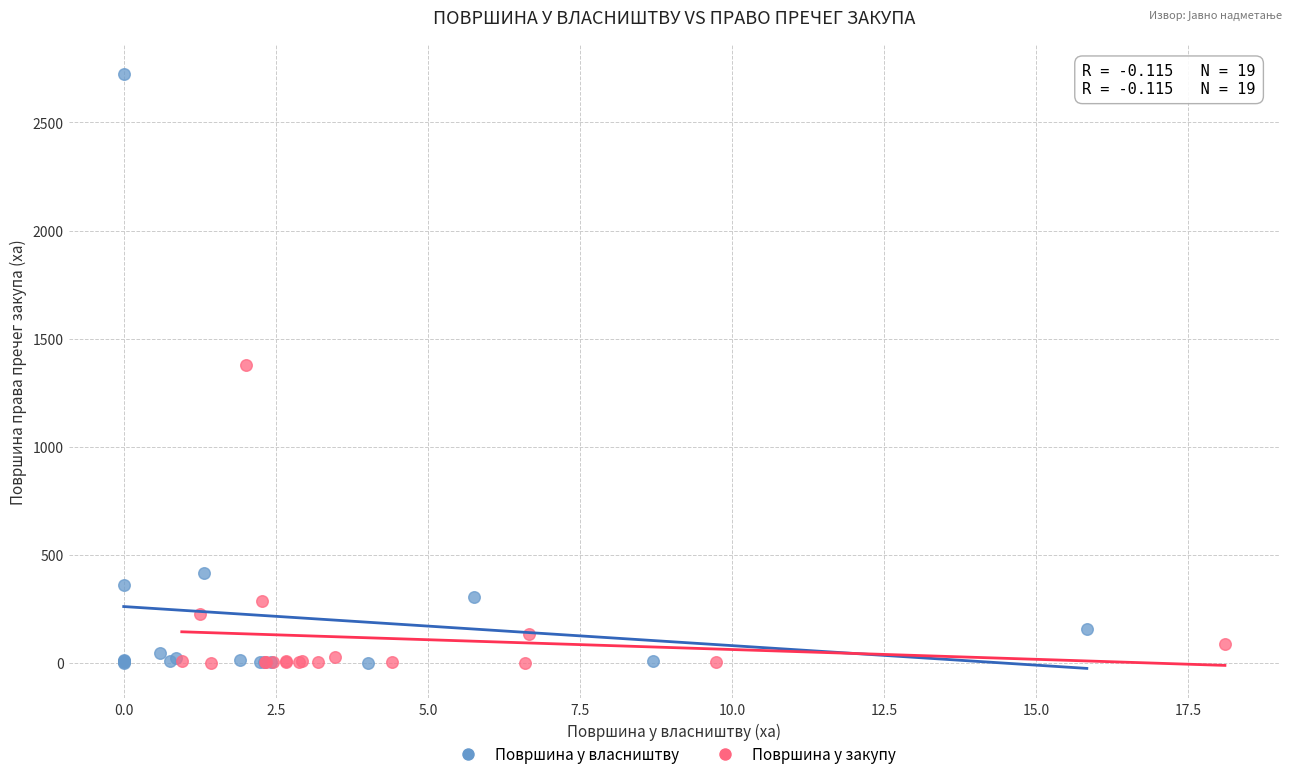

Which series has the largest Y range (max minus min)?

Површина у власништву